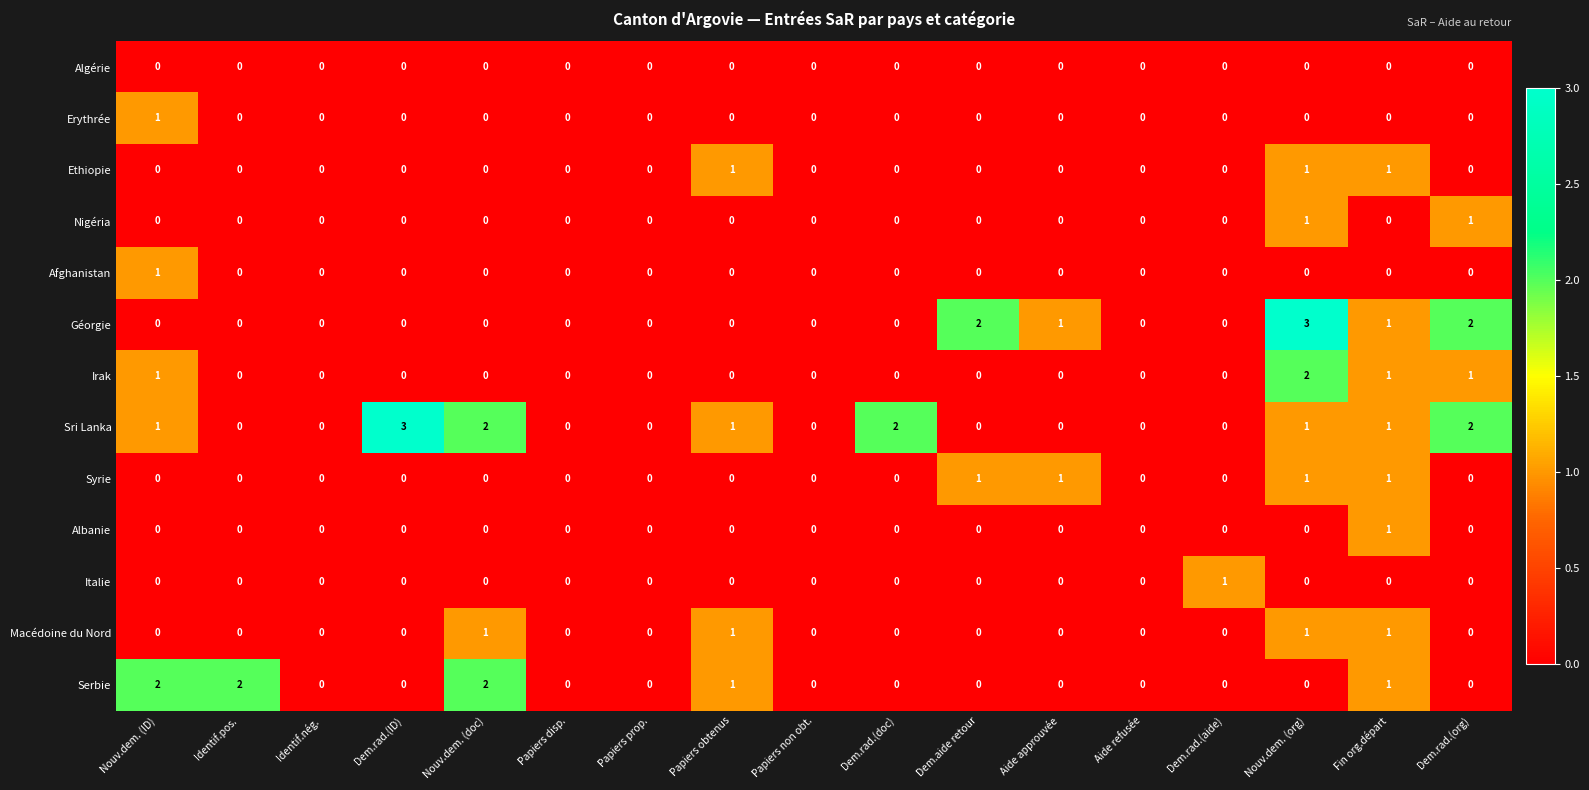

Between Papiers prop. and Dem.aide retour, which series saw the biggest shift?

Géorgie